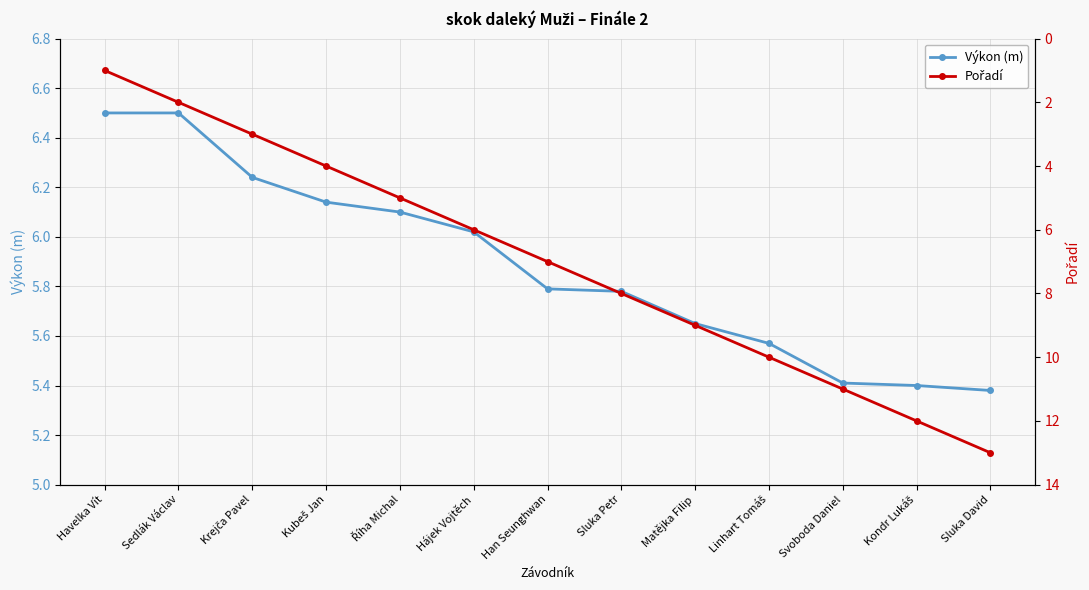

Which series has the widest spread of values?

Pořadí